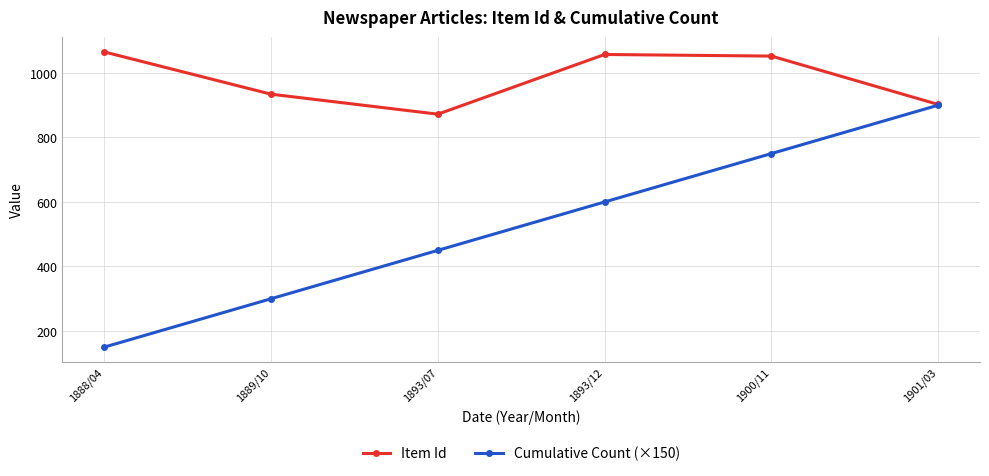

At how many categories does at least one series exceed 193?

6